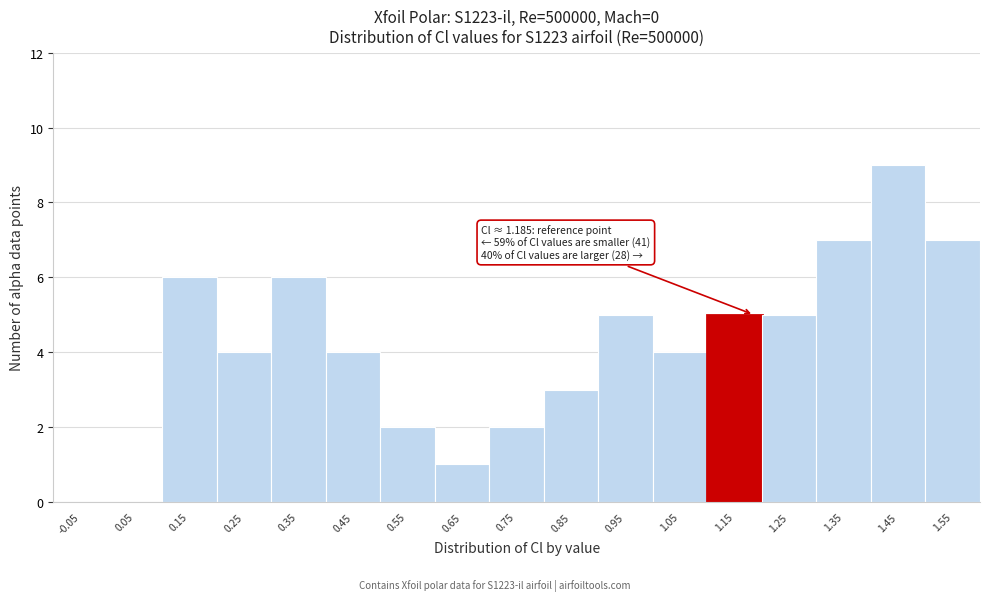

Over which range of the x-axis is the bar tallest?

1.4 to 1.5